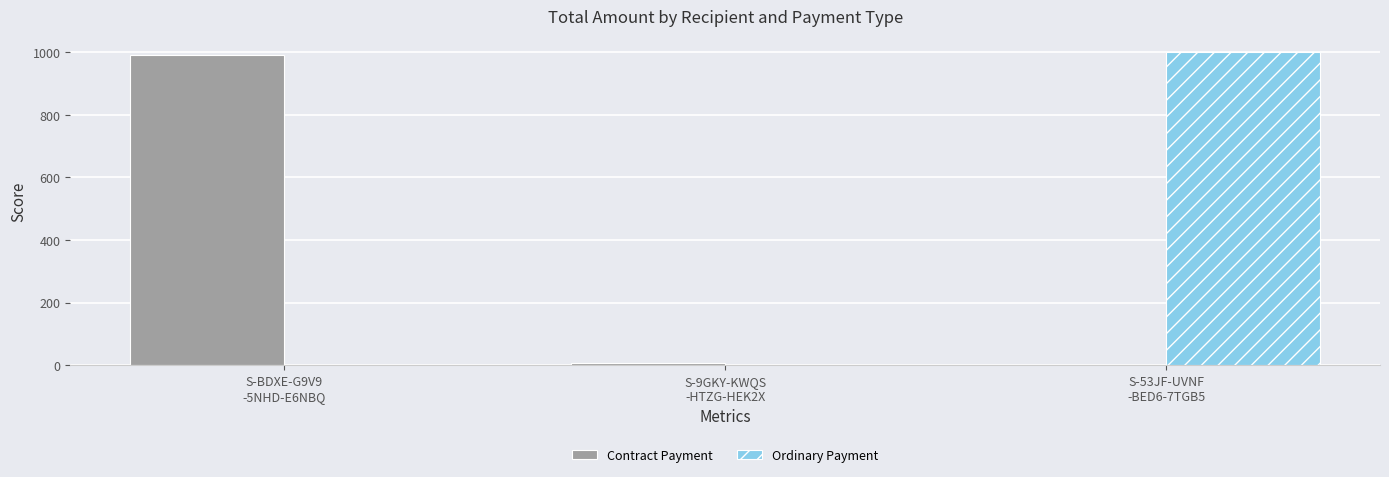

Is it true that Ordinary Payment equals 0.0 at S-BDXE-G9V9
-5NHD-E6NBQ?

True